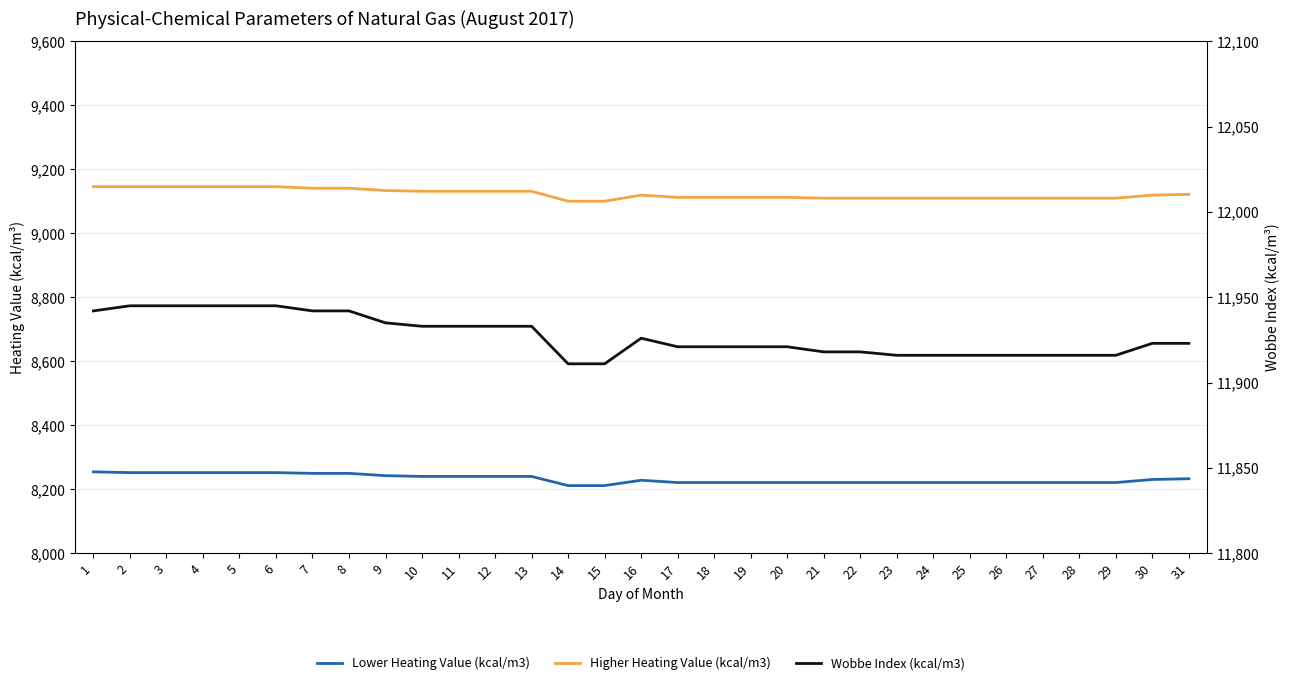

The Lower Heating Value (kcal/m3) series shows 8249.7 at 7. True or false?

True